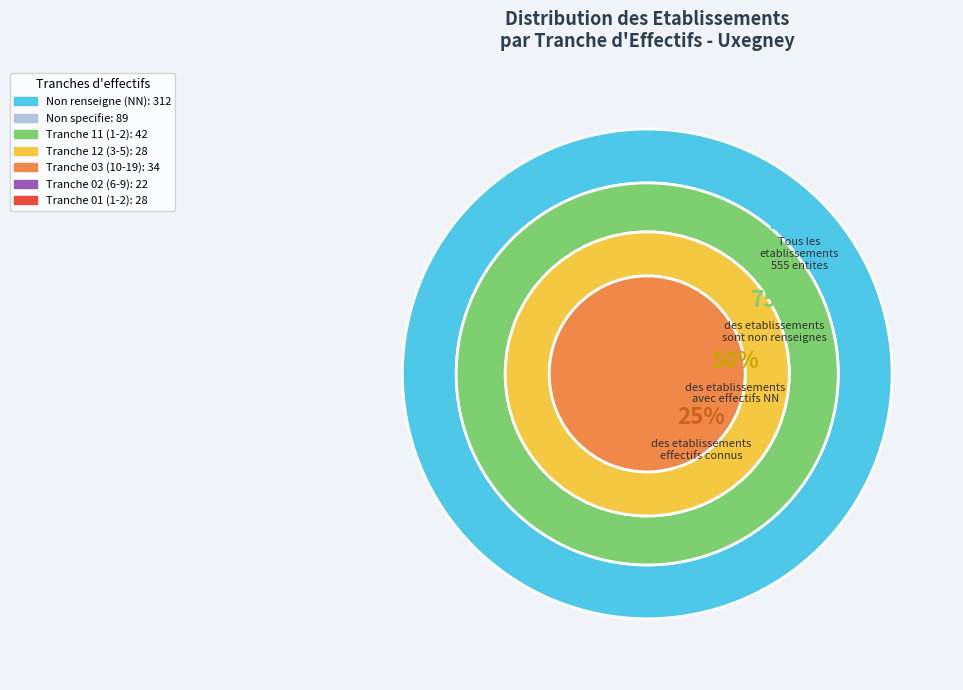

The 12 slice represents 1% of the pie. True or false?

False